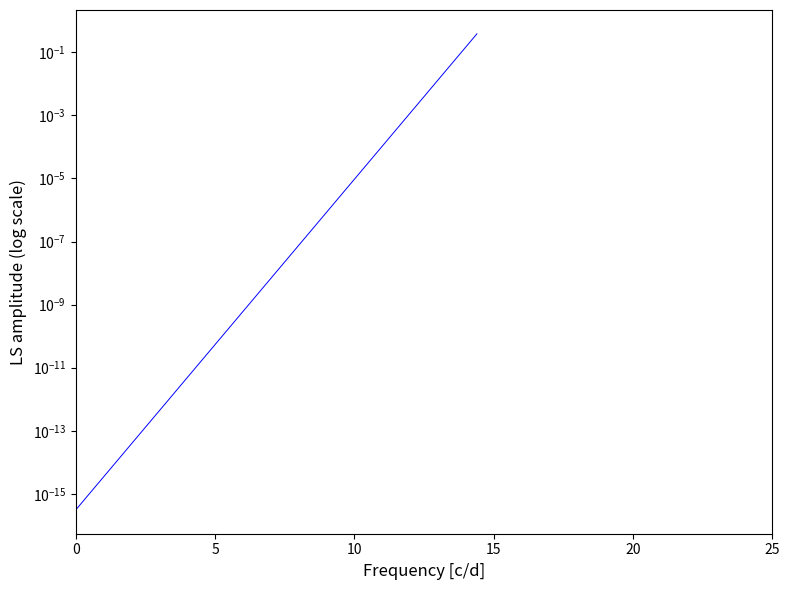

The value at 0 is 0.0. True or false?

False